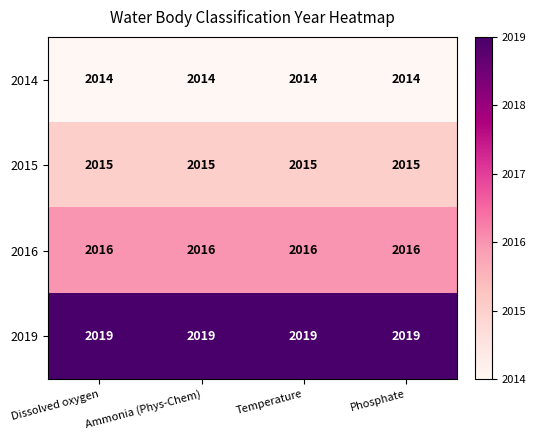

Rank the series by their average value, from highest to lowest.

2019, 2016, 2015, 2014